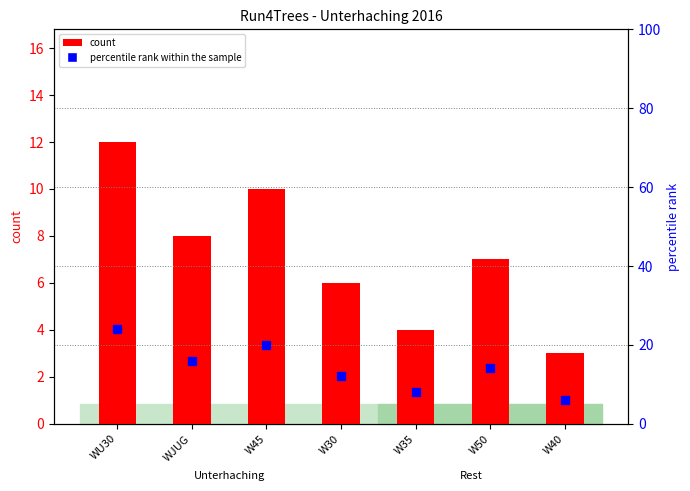

True or false: percentile rank within the sample has a value of 10 at W45.

False